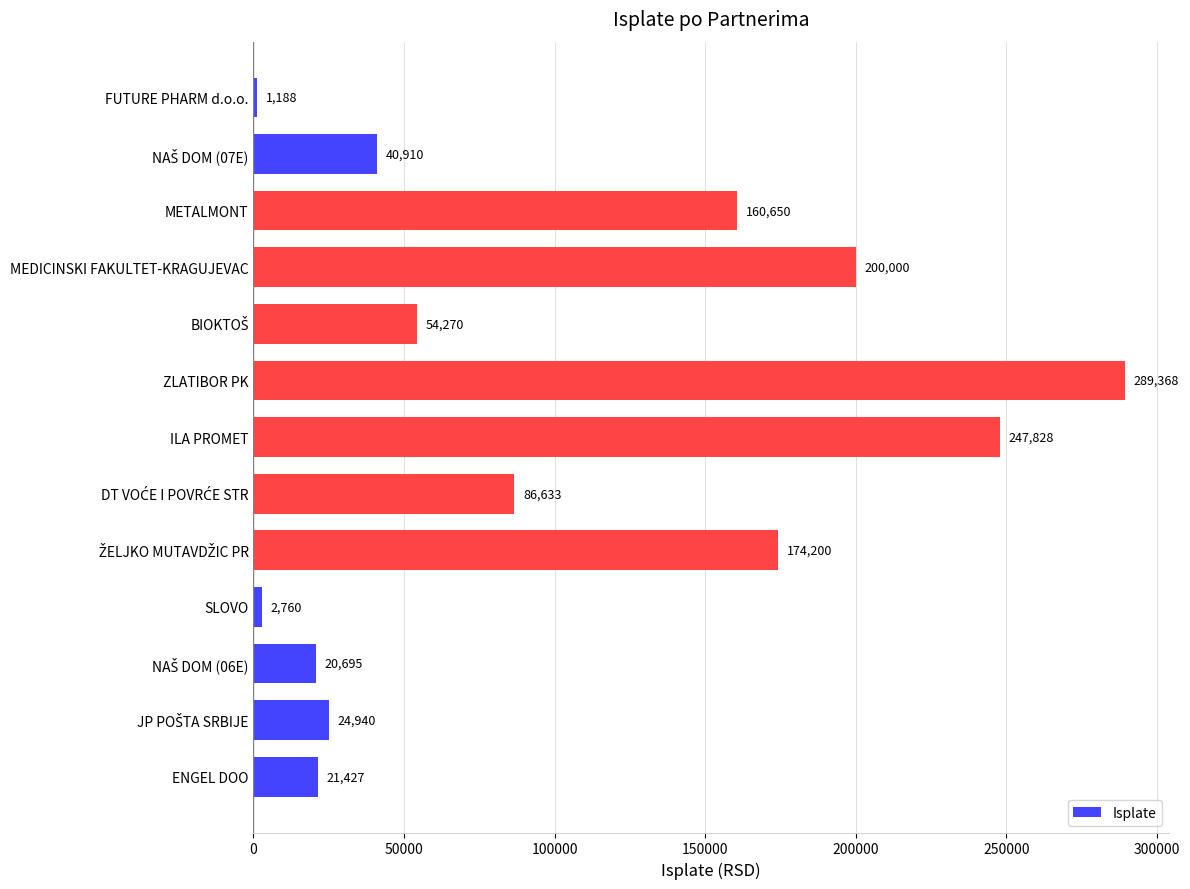

Count the number of data series in this chart.

1